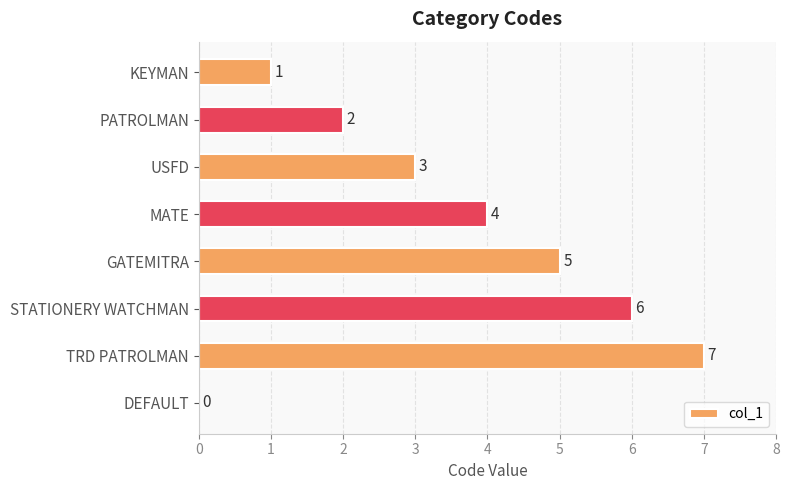

Reading bottom to top, transcribe all the data shown in this chart.

DEFAULT=0	TRD PATROLMAN=7	STATIONERY WATCHMAN=6	GATEMITRA=5	MATE=4	USFD=3	PATROLMAN=2	KEYMAN=1